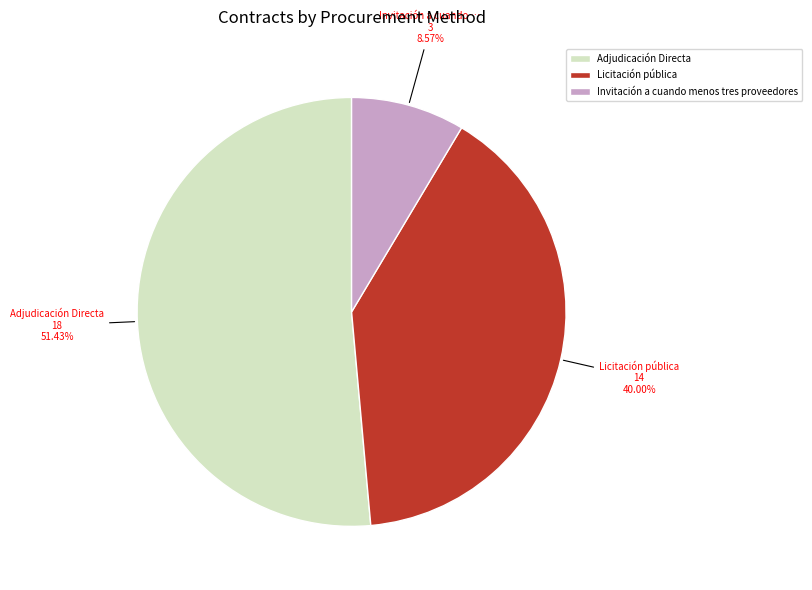

What percentage is the Adjudicación Directa slice, to the nearest percent?

51%